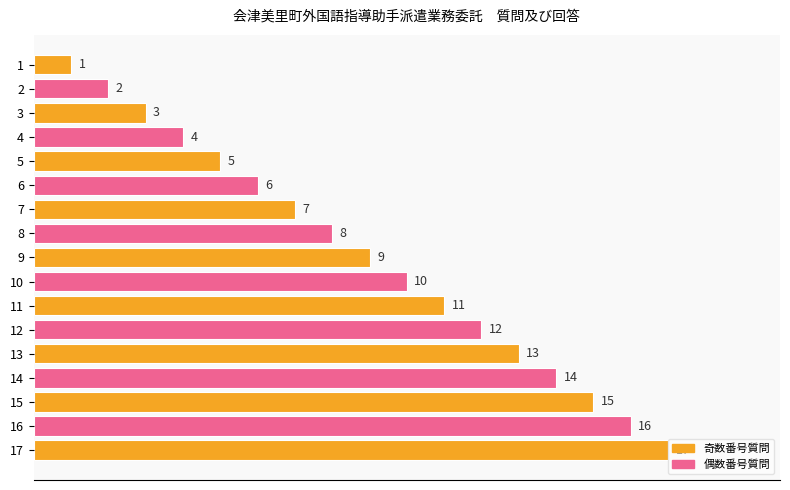

How many data points does each series have?

17